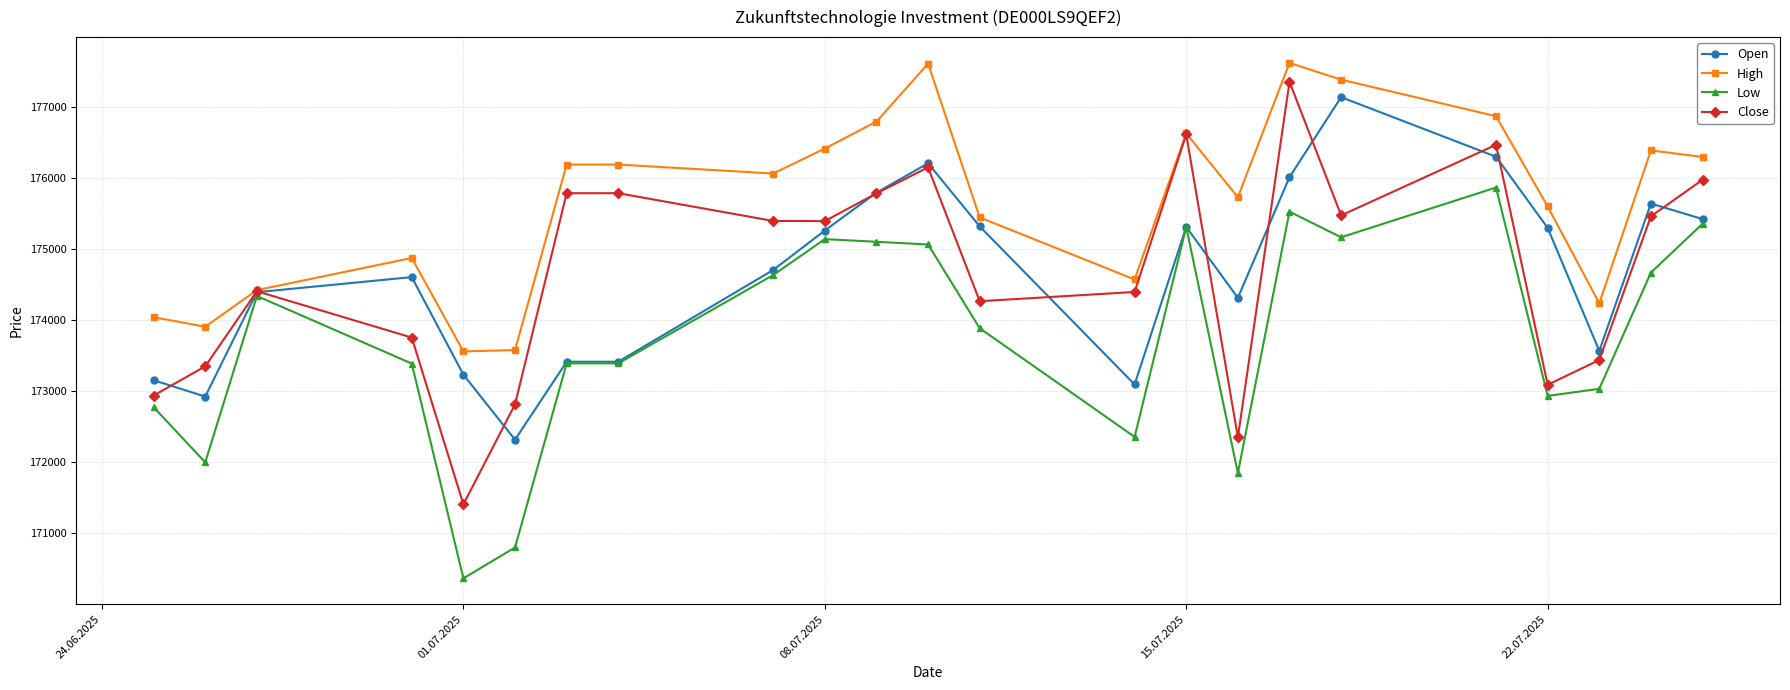

What is the value of the Open point at the 2nd from the left?

172921